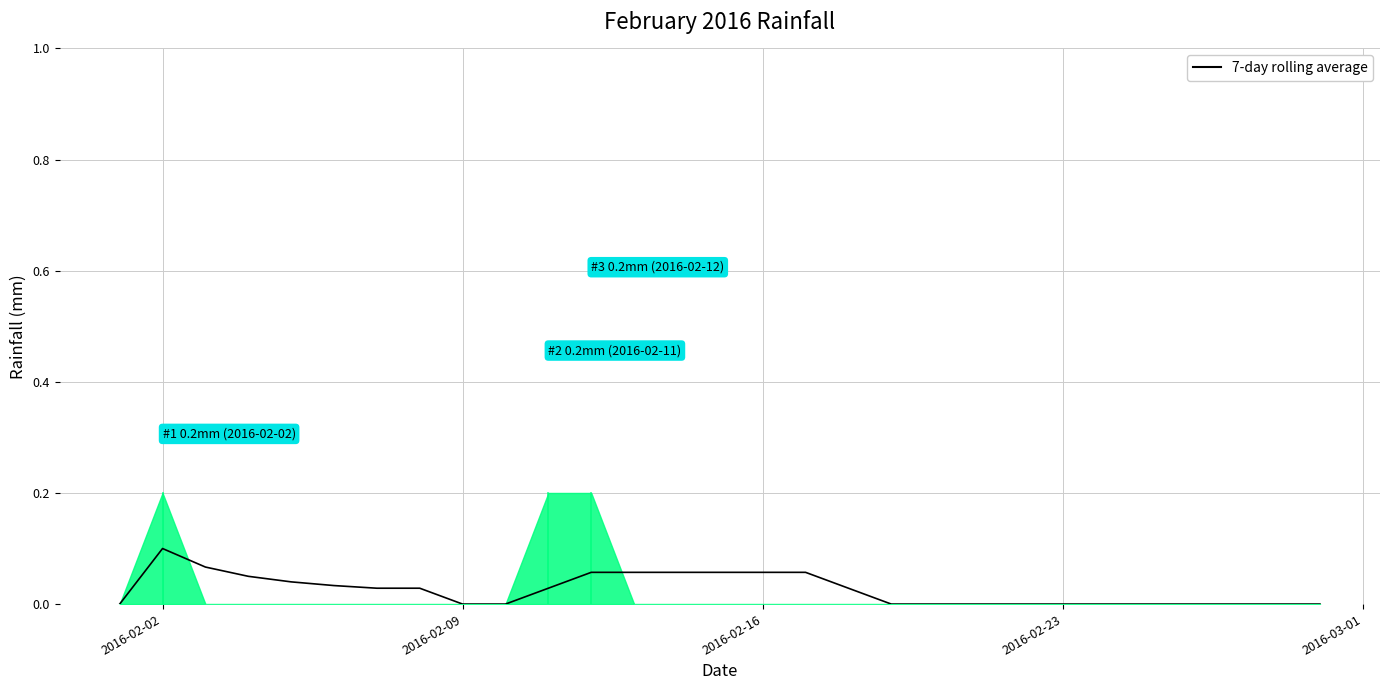

How many positive values are there?

15